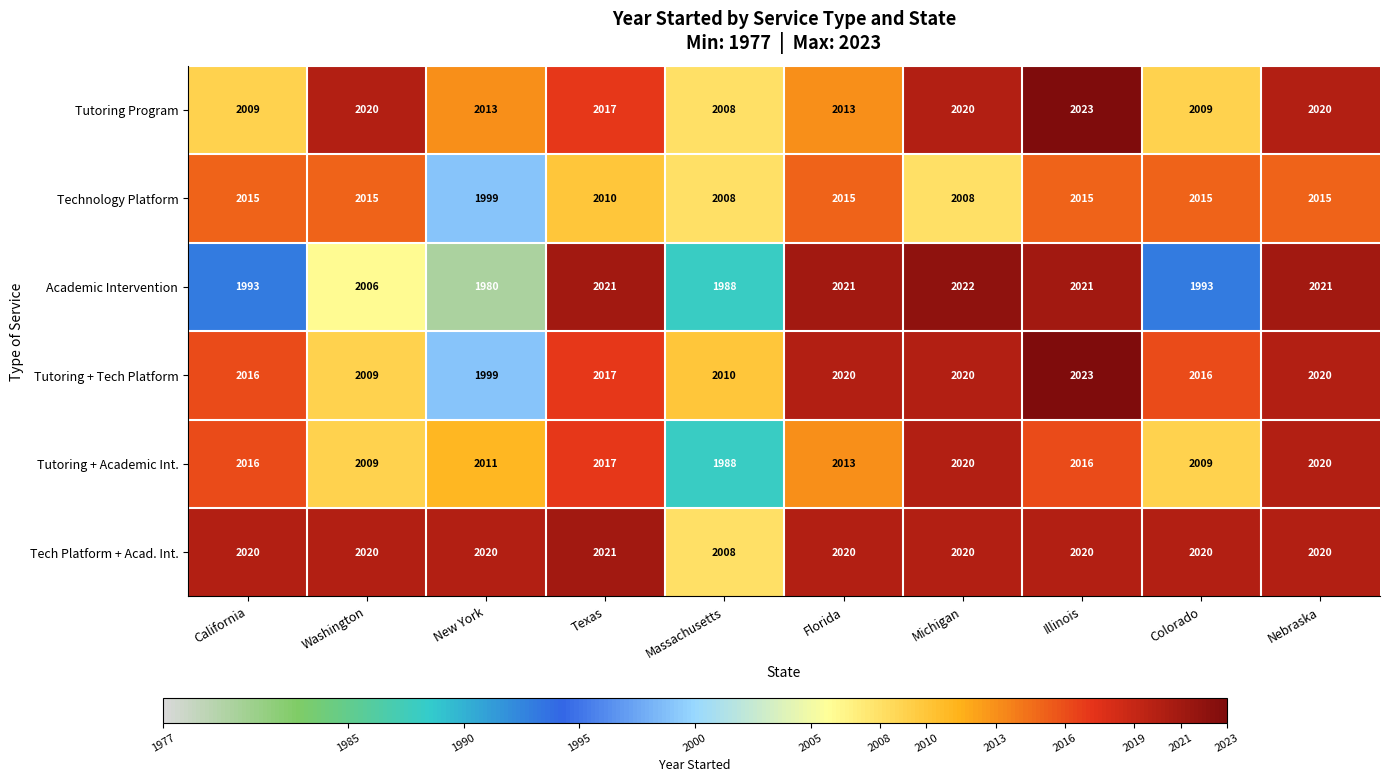

What is the difference between the maximum and minimum values in the Tutoring Program series?

15